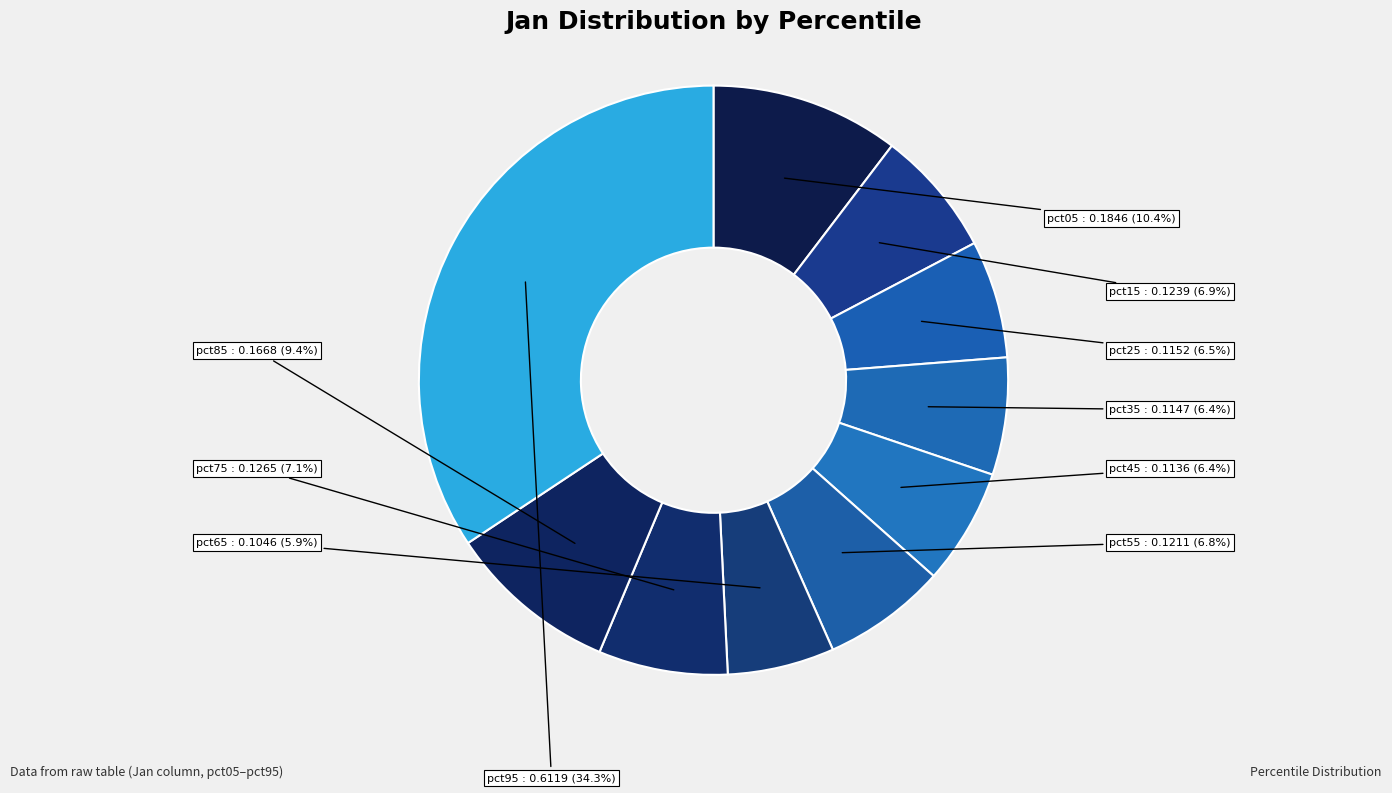

Does any single category account for the majority?

No